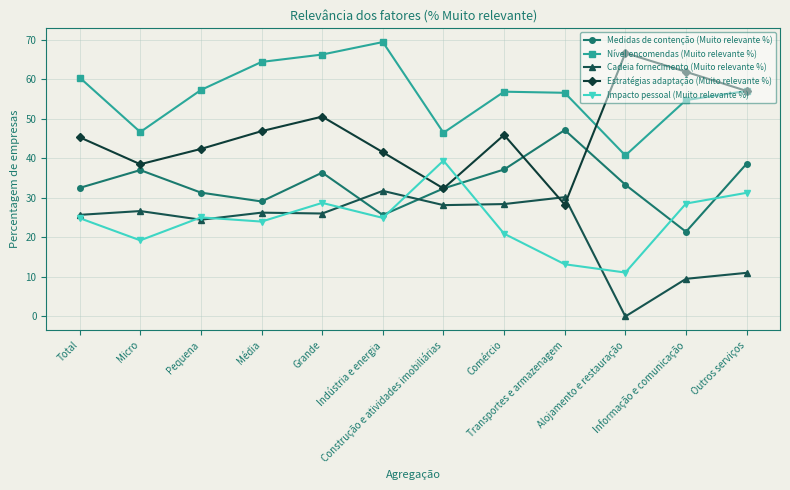

What is the label of the 9th point from the right?

Média